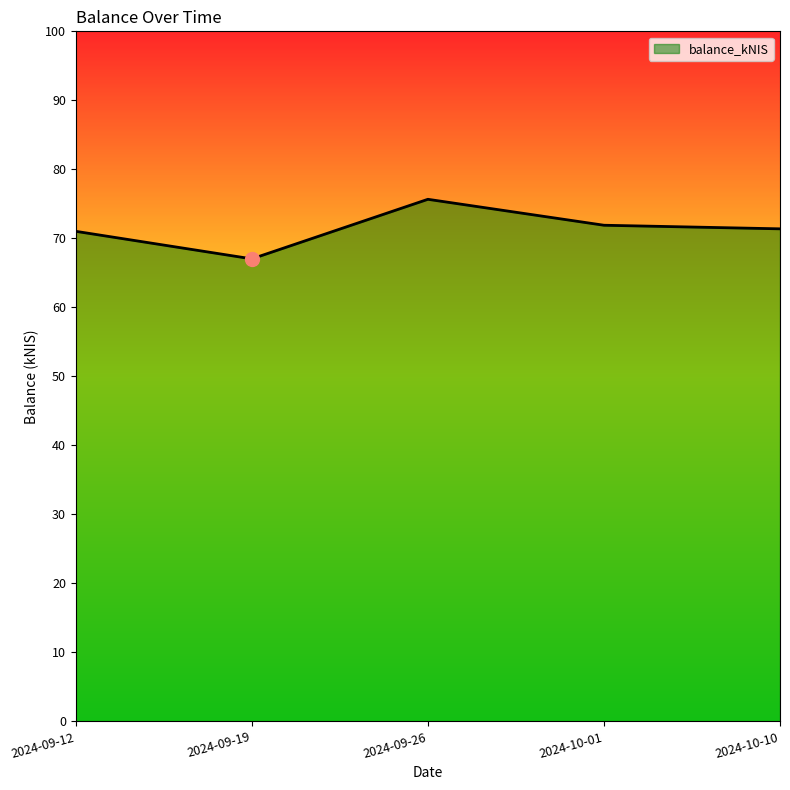

What is the smallest value displayed?

67.0